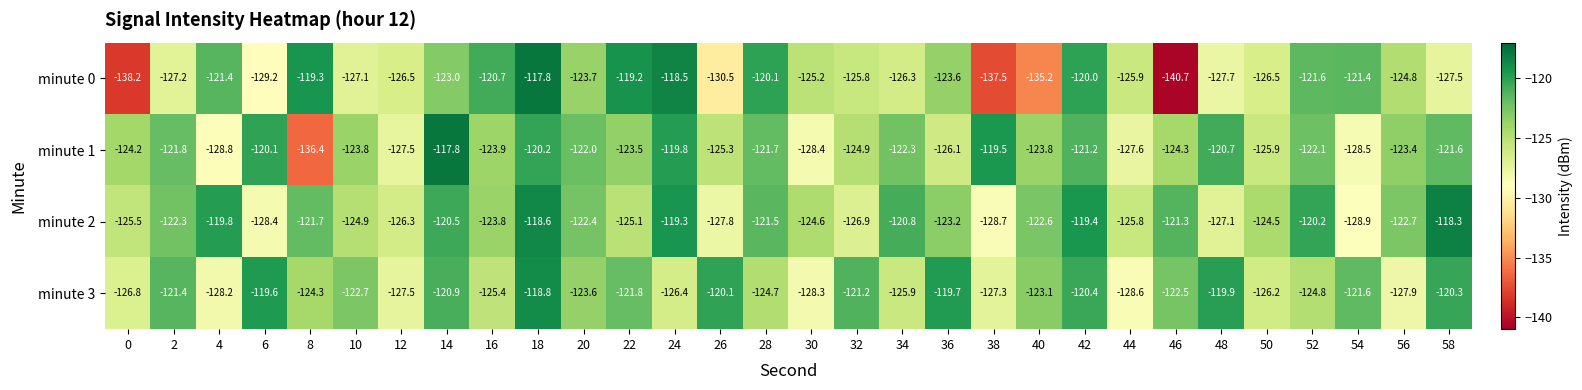

List the labels in order of minute 2 value, smallest first.

54, 38, 6, 26, 48, 32, 12, 44, 0, 22, 10, 30, 50, 16, 36, 56, 40, 20, 2, 8, 28, 46, 34, 14, 52, 4, 42, 24, 18, 58